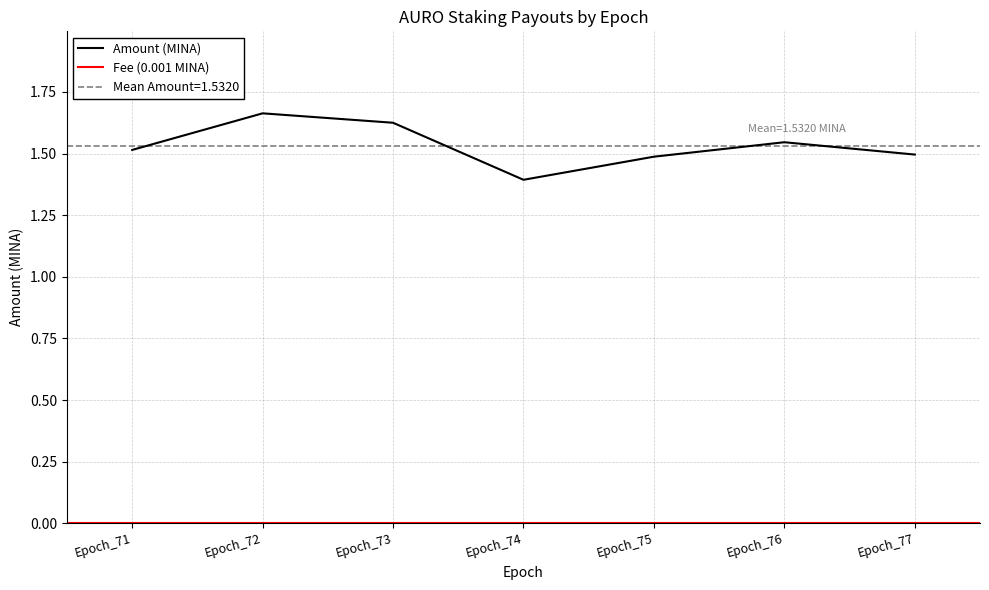

What is the difference between the maximum and minimum values?

0.3